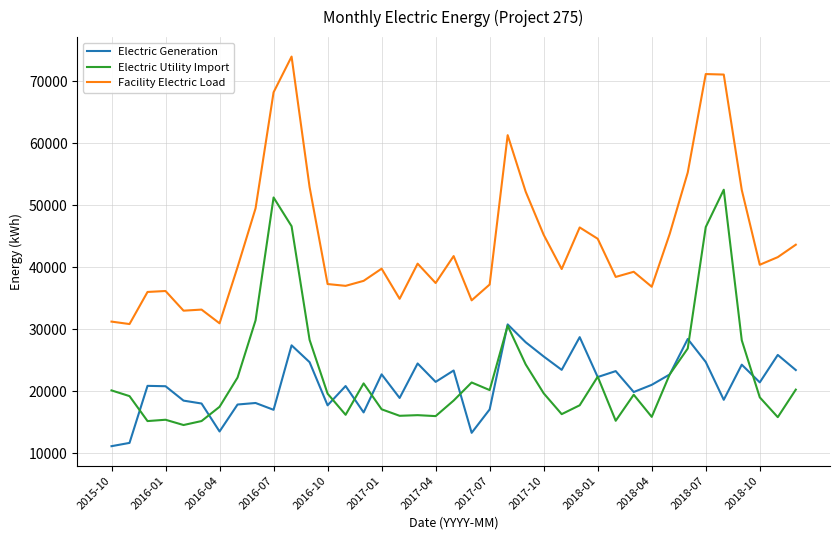

What is the maximum value shown in the chart?

74003.6